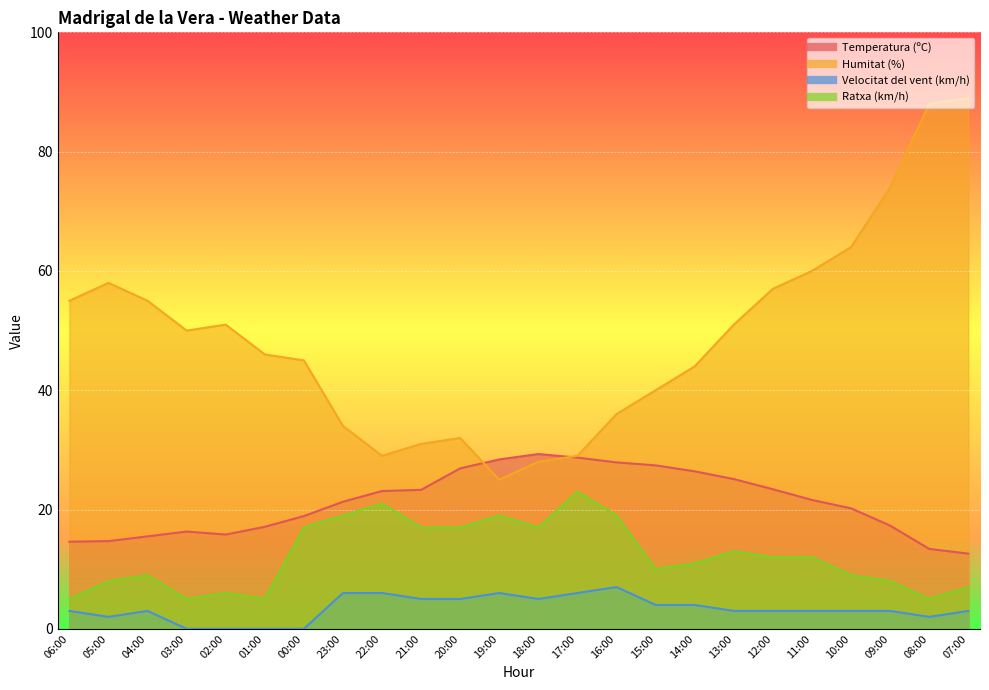

What is the label of the 19th point from the left?

12:00